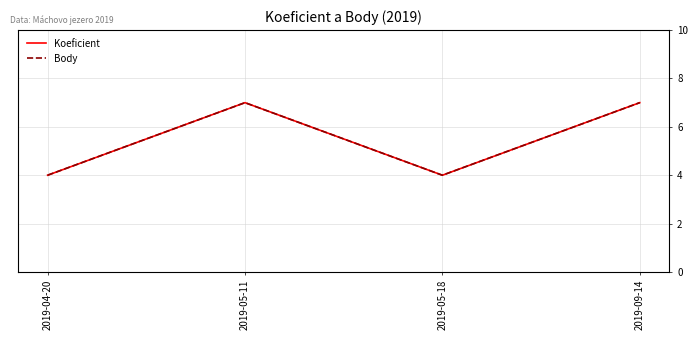

Is this an area chart (filled region under the line)?

No